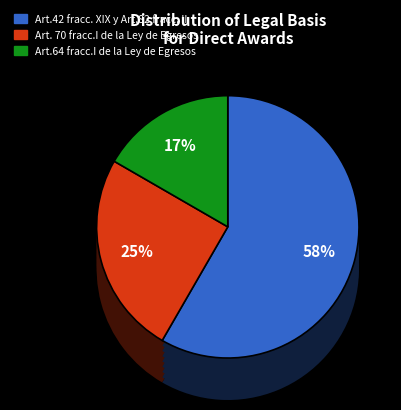

What is the majority slice?

Art.42 fracc. XIX y Art.82 fracc. II